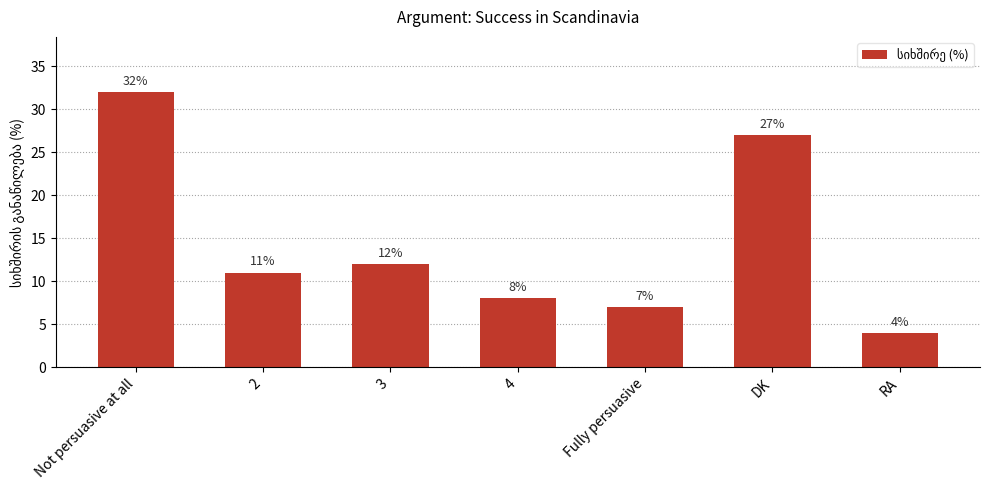

What position from the left is Not persuasive at all?

1